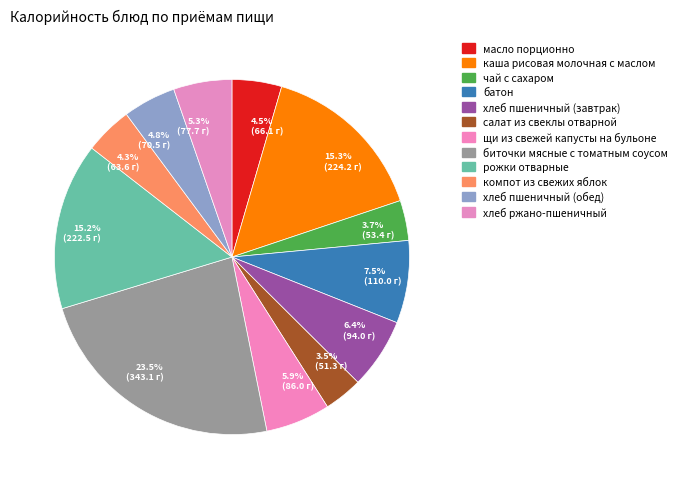

Is there a majority slice in this chart?

No